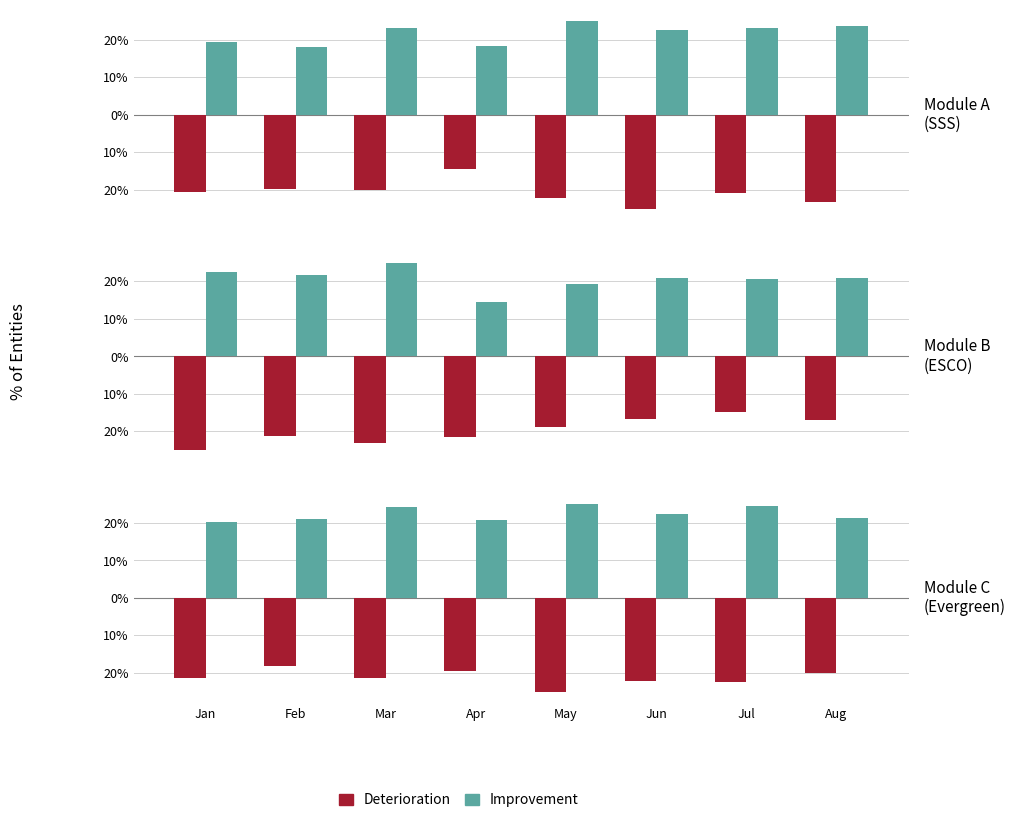

What is the approximate value of Improvement at May?

25.0